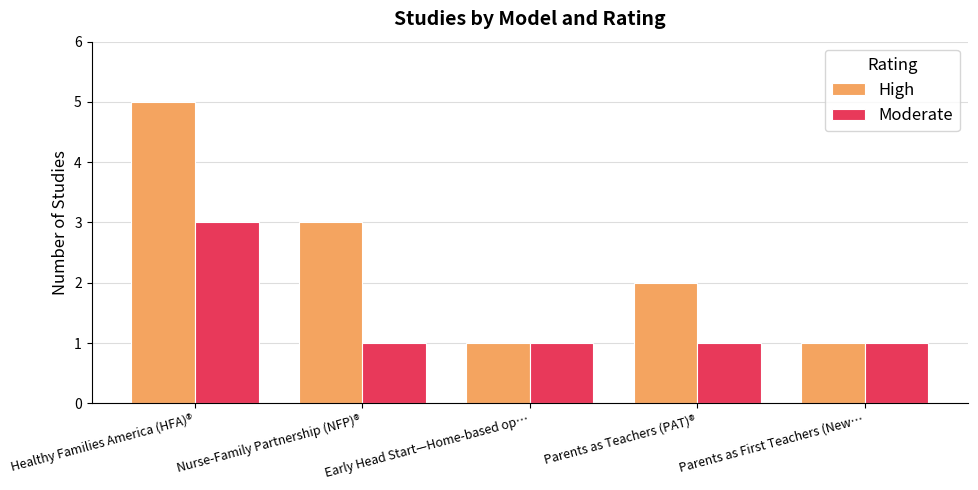

At Healthy Families America (HFA)®, list the series in order from smallest to largest.

Moderate, High